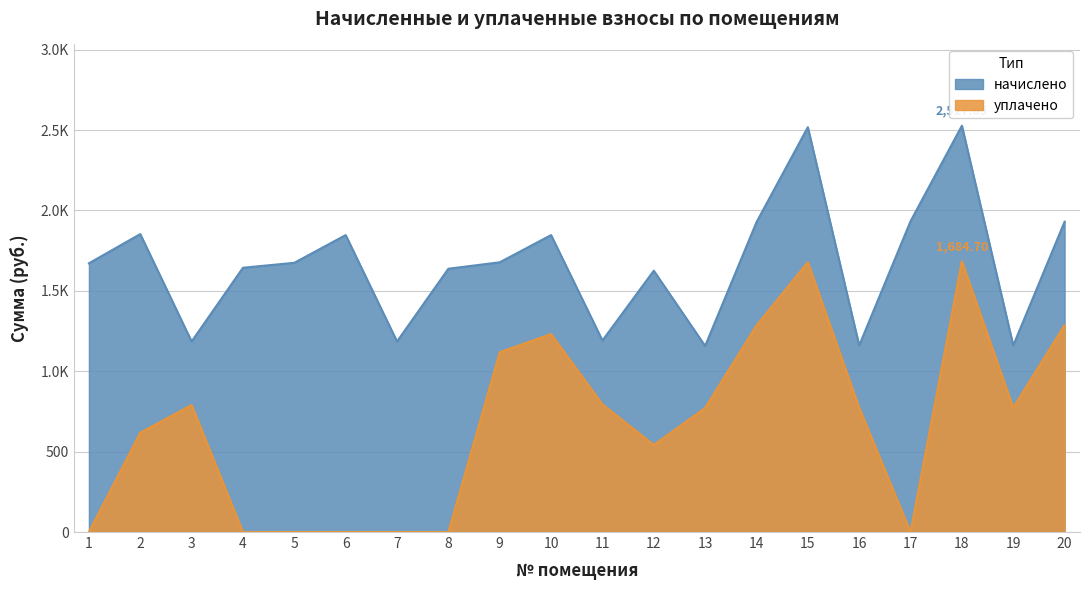

What is the average value of the уплачено series?

667.3